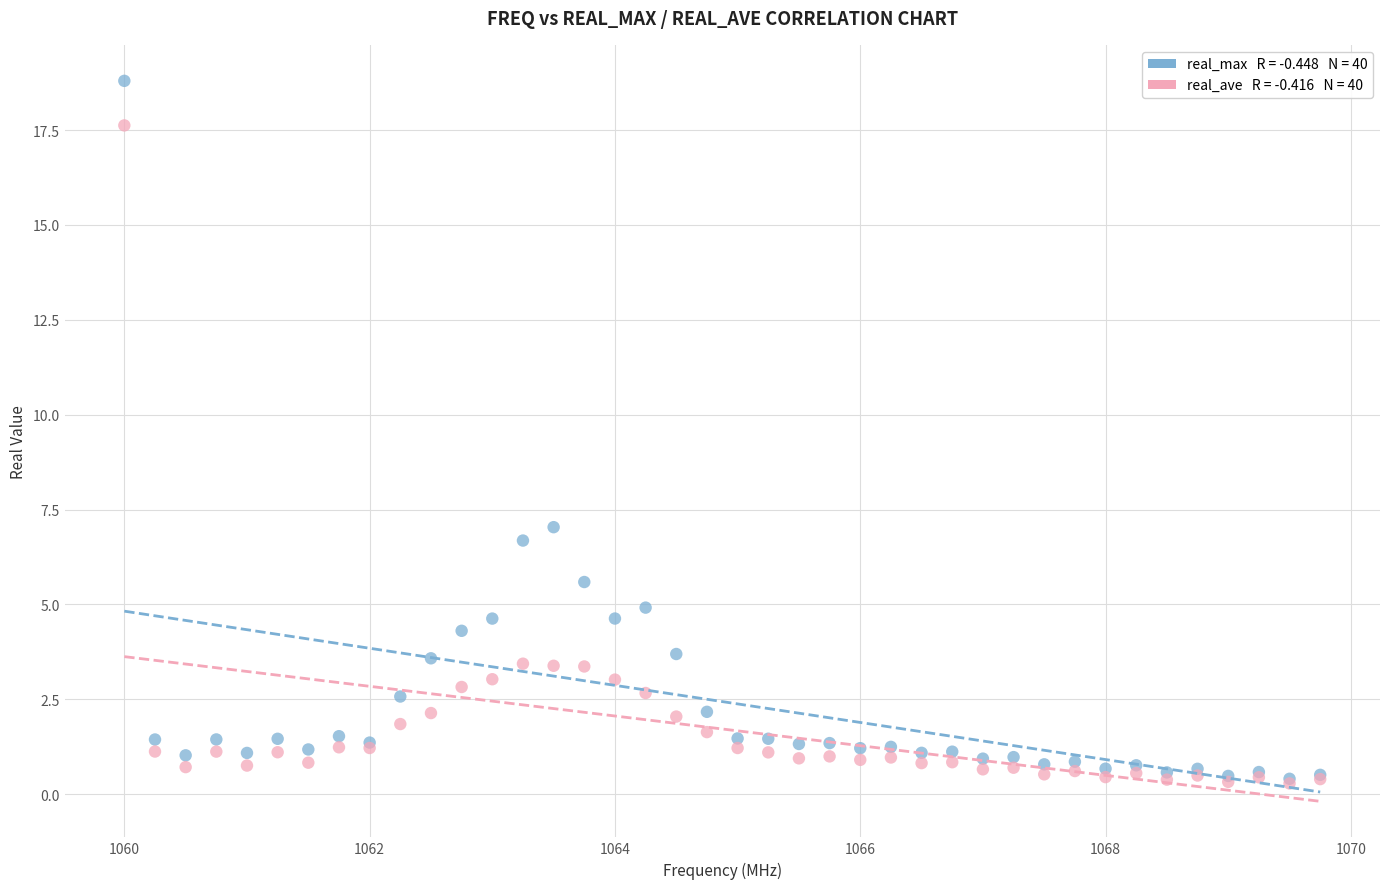

Across all series, what Y value is closest to 9?

7.0